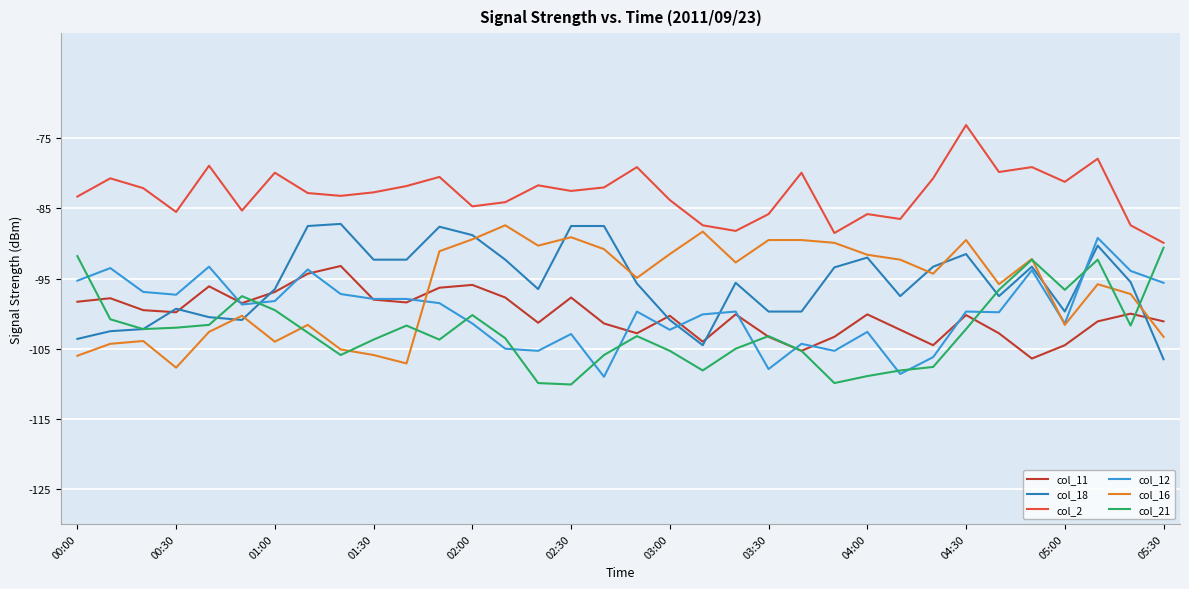

What is the minimum value for col_11?

-106.4